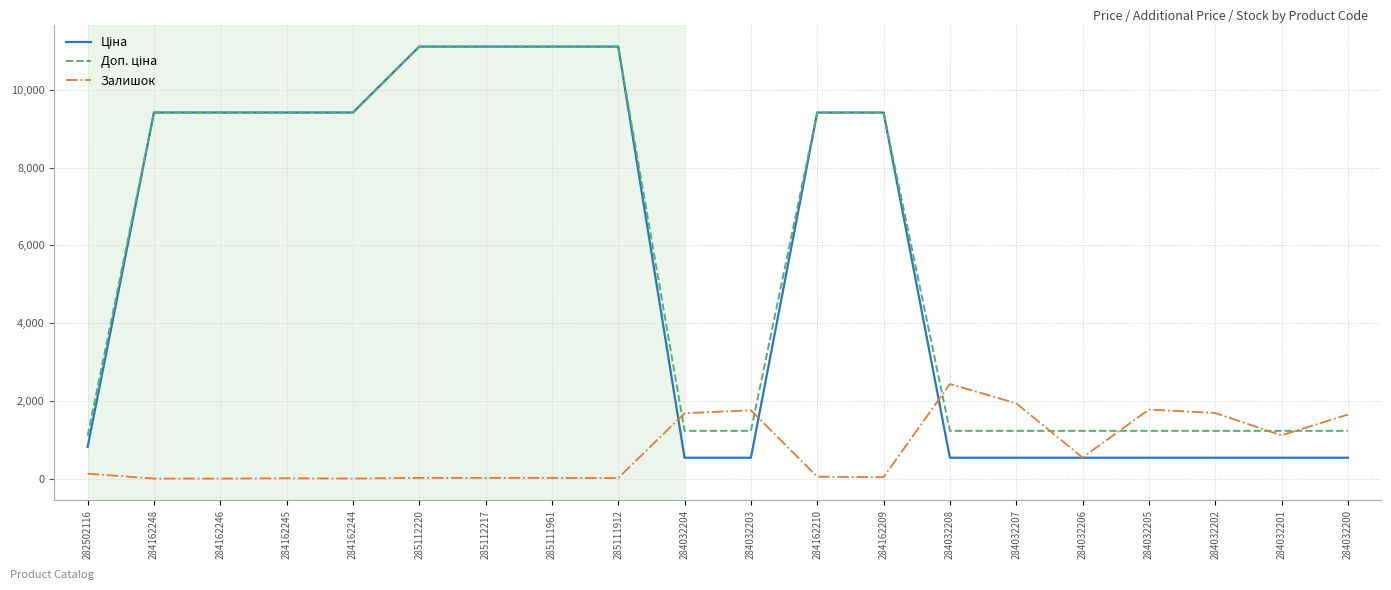

What is the greatest value displayed?

11113.6